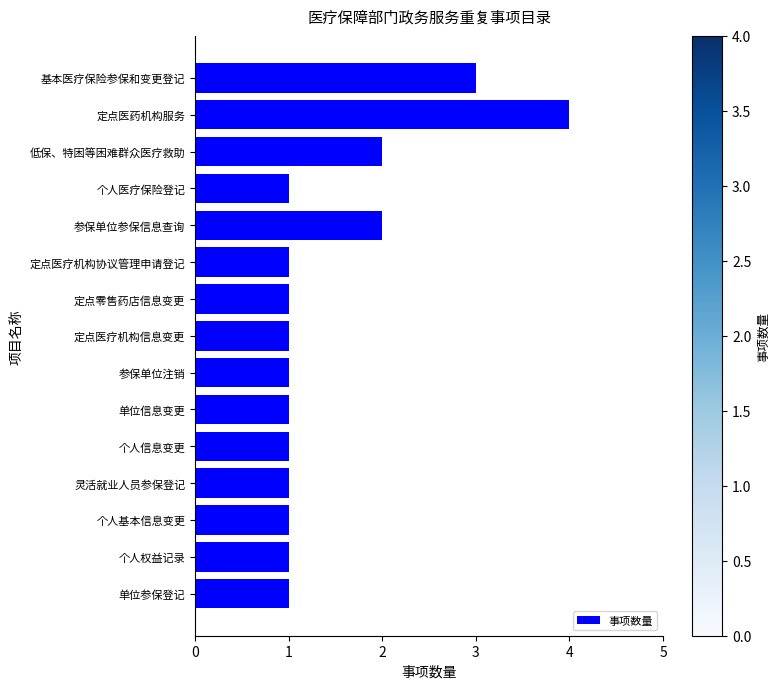

Is it true that the value at 单位信息变更 is 1?

True